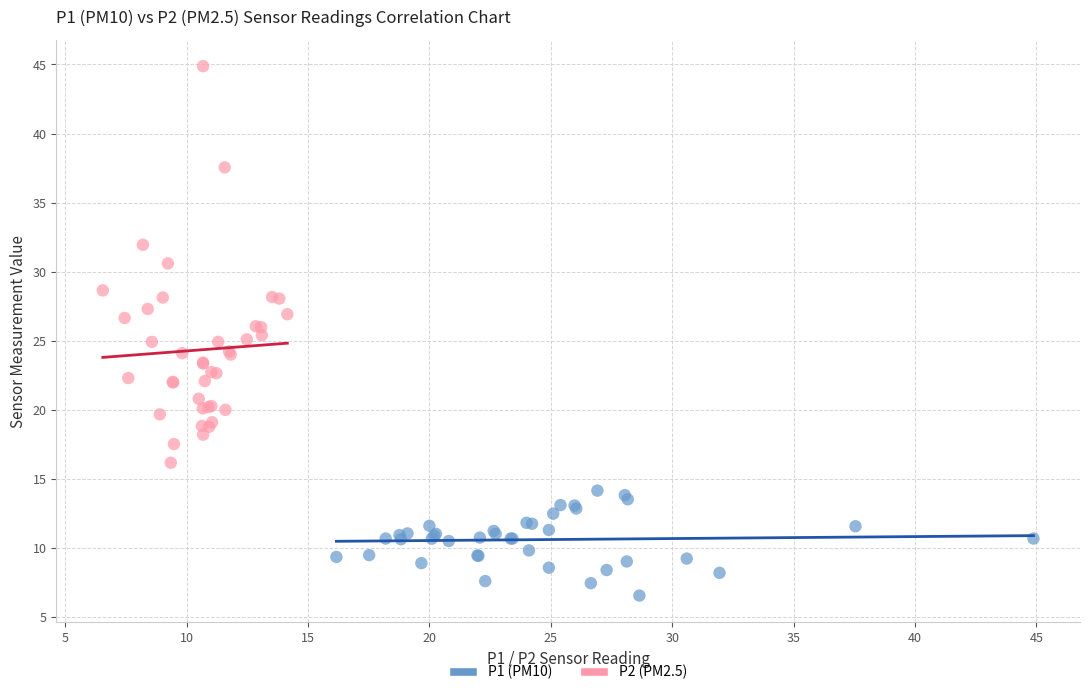

What are all the series names shown in the legend?

P1 (PM10), P2 (PM2.5)